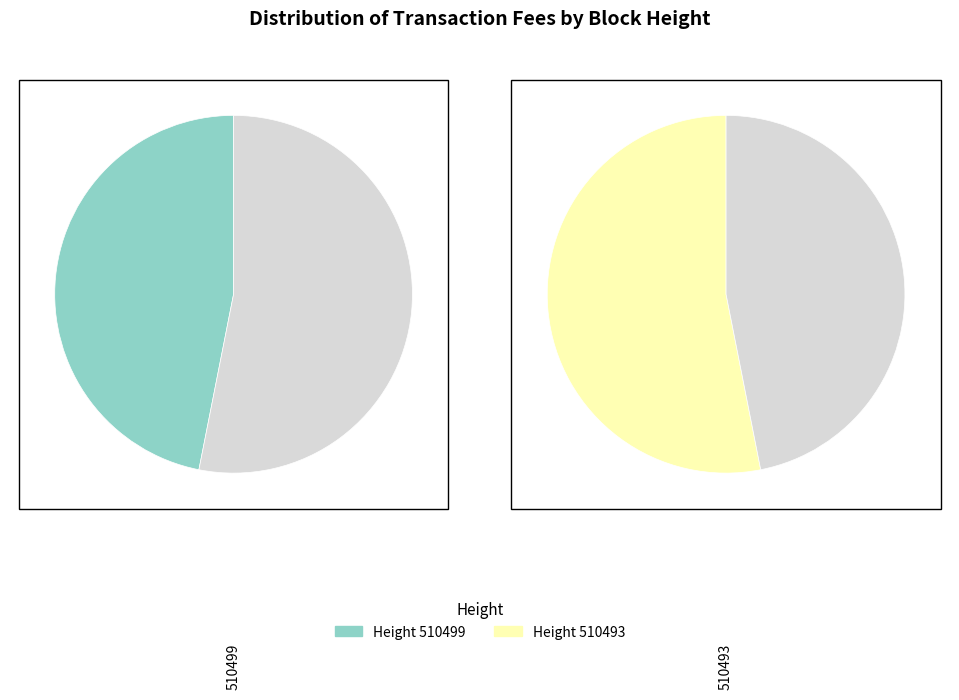

Is the sum of 510493 and 510499 greater than half?

Yes